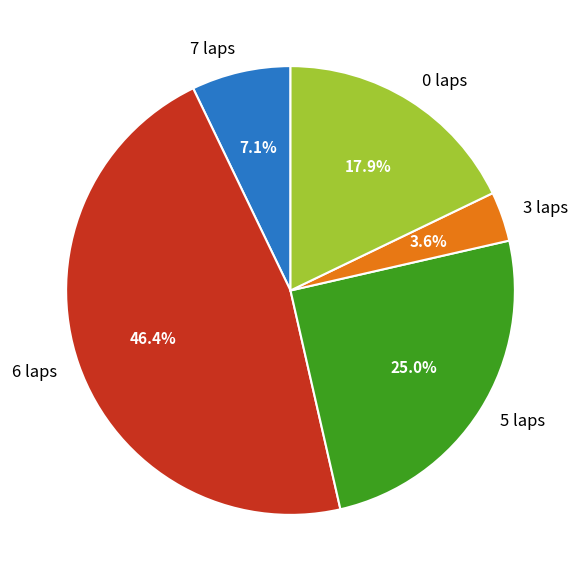

To the nearest percent, what is the combined percentage of 6 laps and 5 laps?

71%